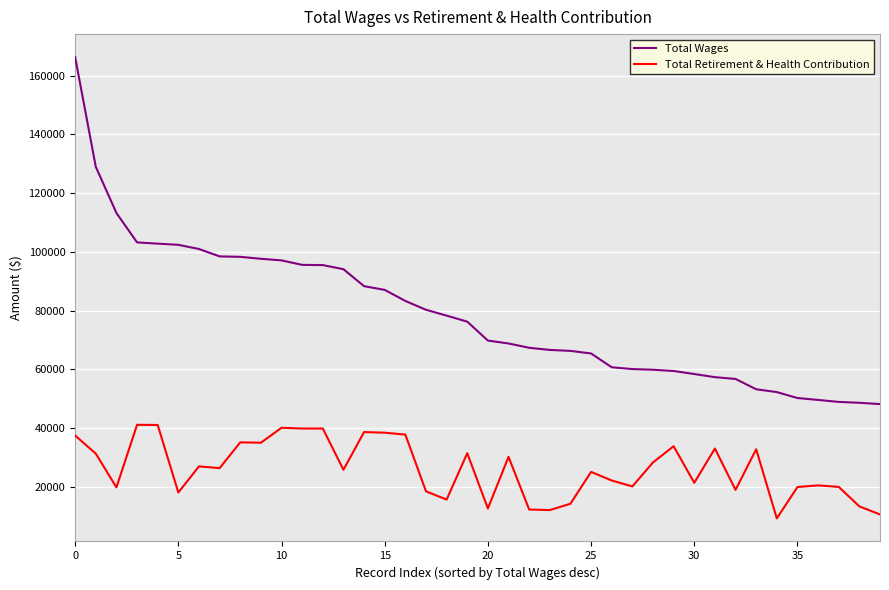

List the series in order of their peak value, lowest first.

Total Retirement & Health Contribution, Total Wages